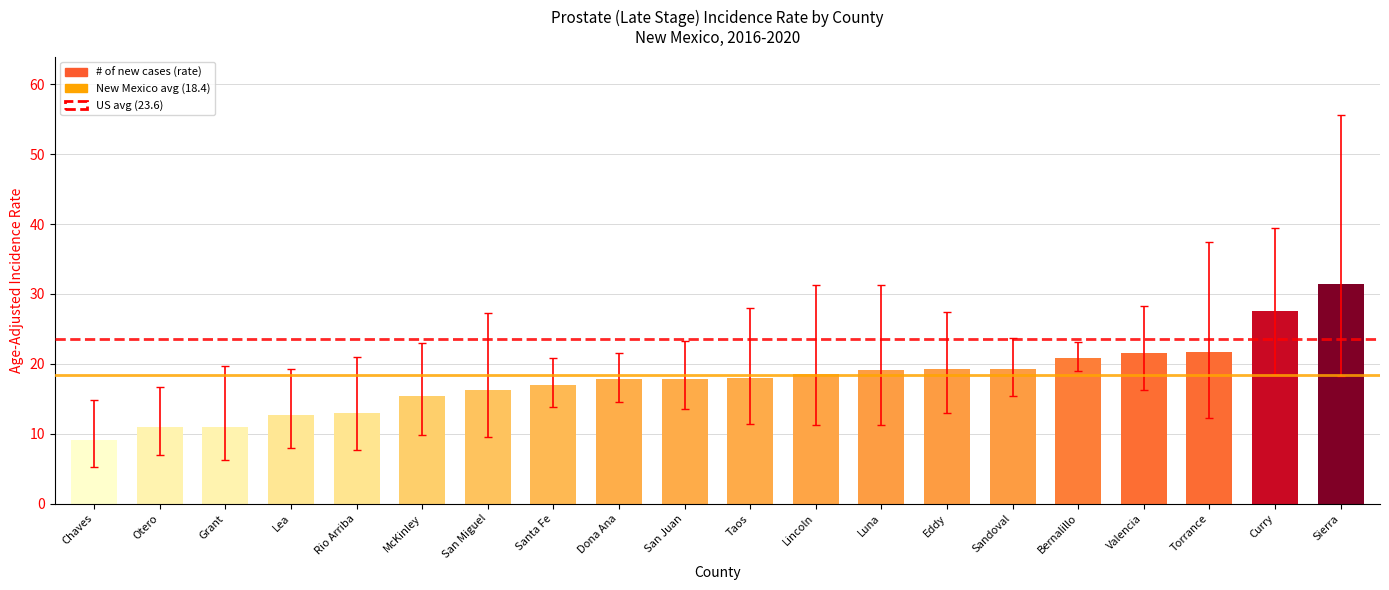

What position from the left is Sierra?

20